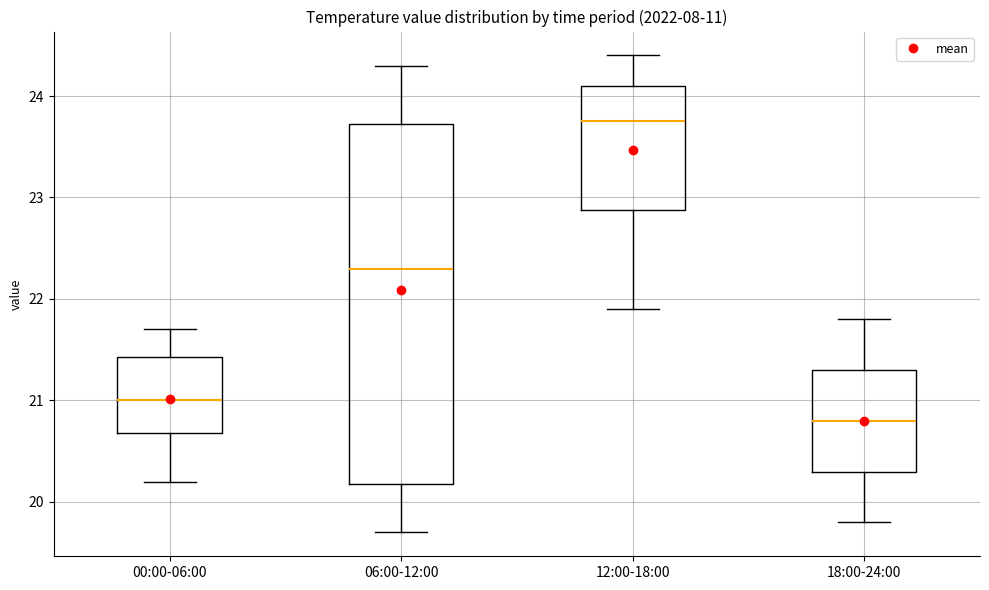

Which box has the lowest median line?

18:00-24:00